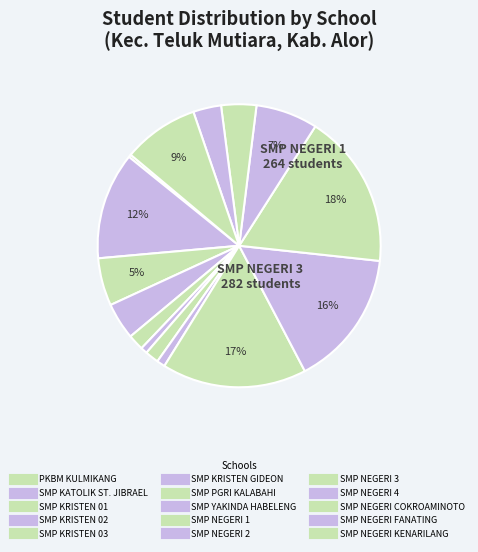

Rank the categories by value from highest to lowest.

SMP NEGERI 3, SMP NEGERI 1, SMP NEGERI 2, SMP KATOLIK ST. JIBRAEL, SMP NEGERI KENARILANG, SMP NEGERI 4, SMP KRISTEN 01, SMP KRISTEN 02, SMP NEGERI COKROAMINOTO, SMP NEGERI FANATING, SMP KRISTEN 03, SMP PGRI KALABAHI, SMP YAKINDA HABELENG, SMP KRISTEN GIDEON, PKBM KULMIKANG